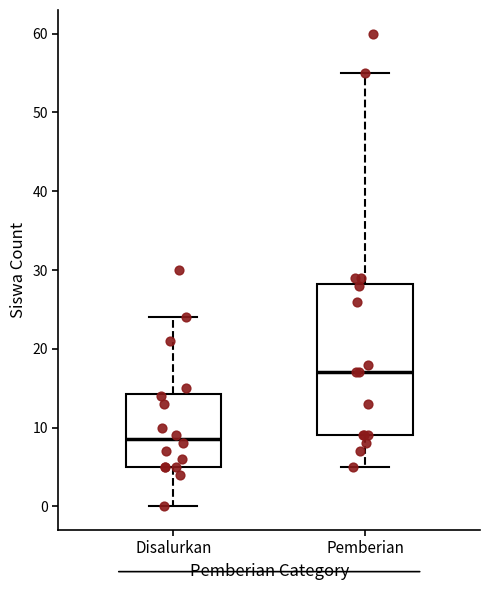

Reading left to right, transcribe this box plot: for each box, give where its median line is, the range the box spans, and where its two whiskers end, as read against the y-axis. The values are not printed on the chart, so give them approximately, as read against the axis.

Disalurkan: median 9, box 5 to 14, whiskers 0 to 24
Pemberian: median 17, box 9 to 28, whiskers 5 to 55